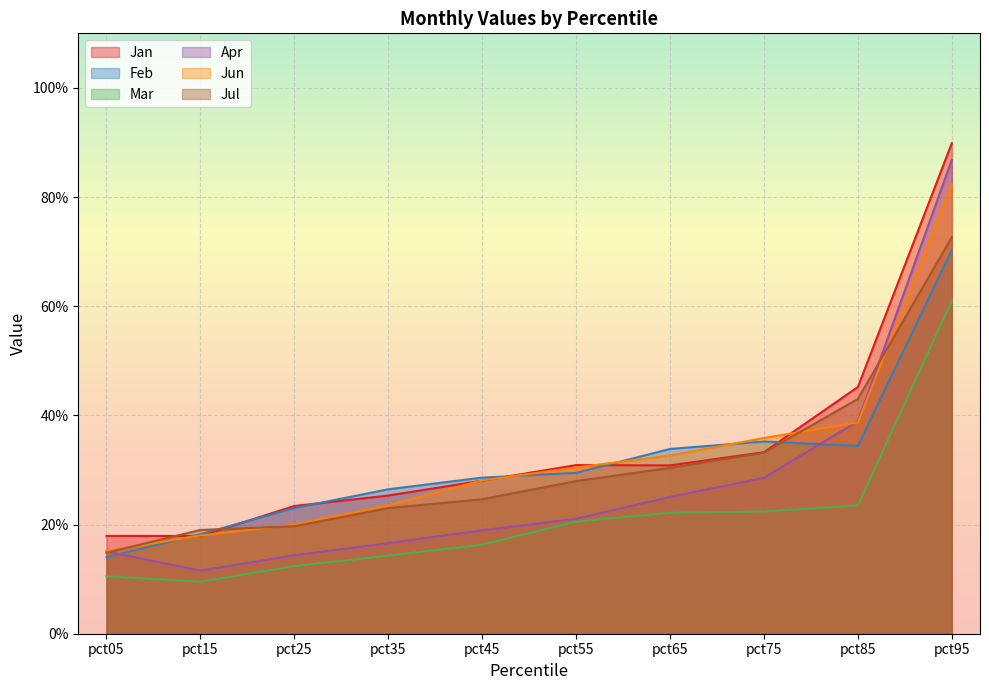

True or false: Apr and Mar intersect in this chart.

False